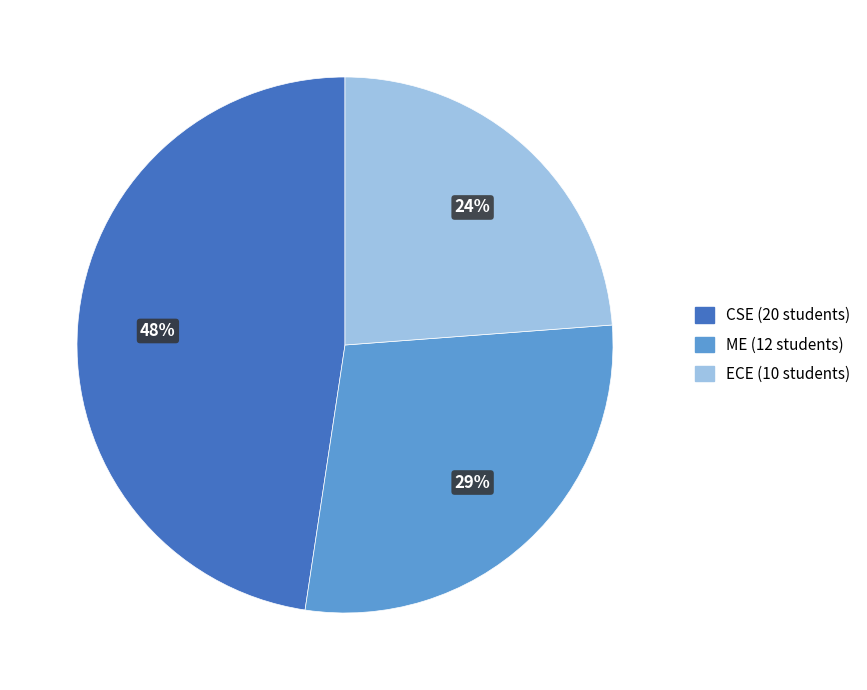

To the nearest percent, what is the difference between the largest and smallest slice percentages?

24%